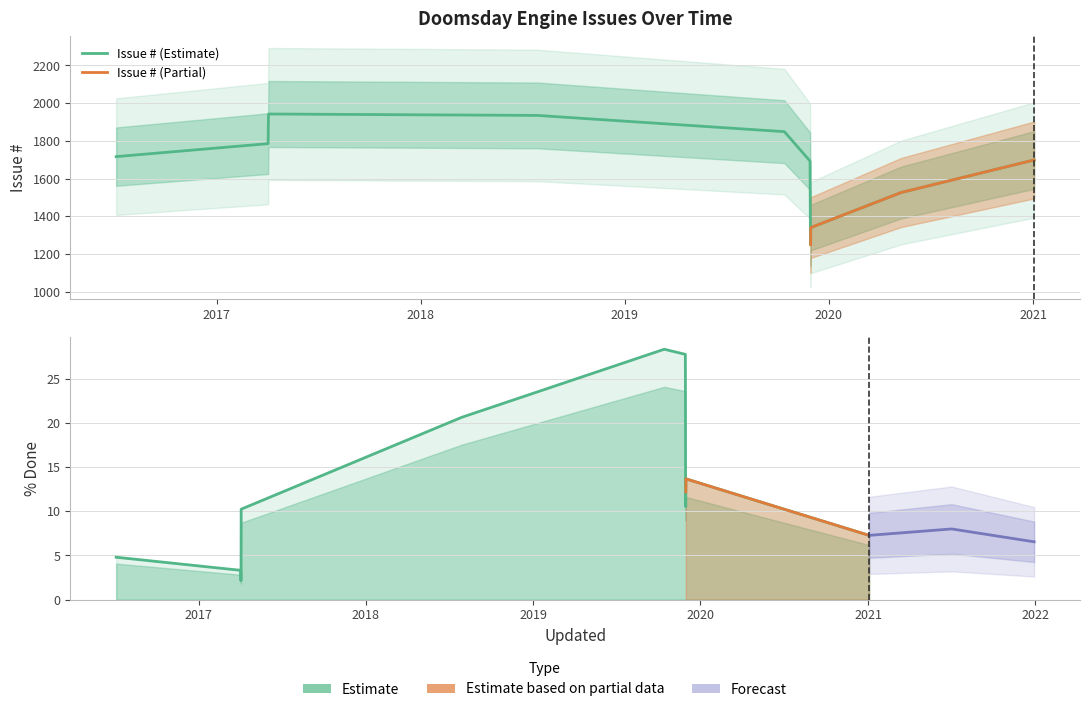

Is the value of % Done at 2019-11-29 greater than the value of Issue # at 2020-05-10?

No